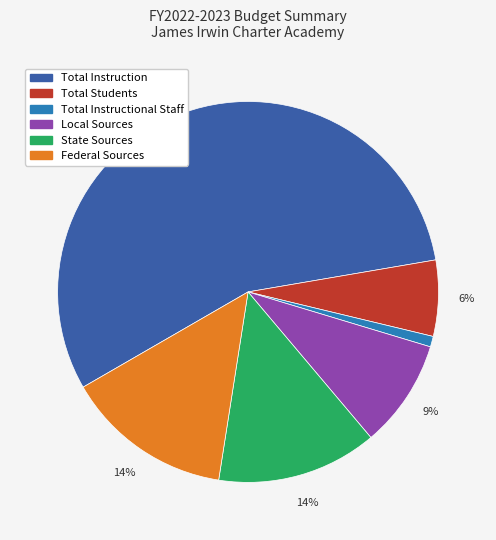

To the nearest percent, what is the difference between the largest and smallest slice percentages?

55%